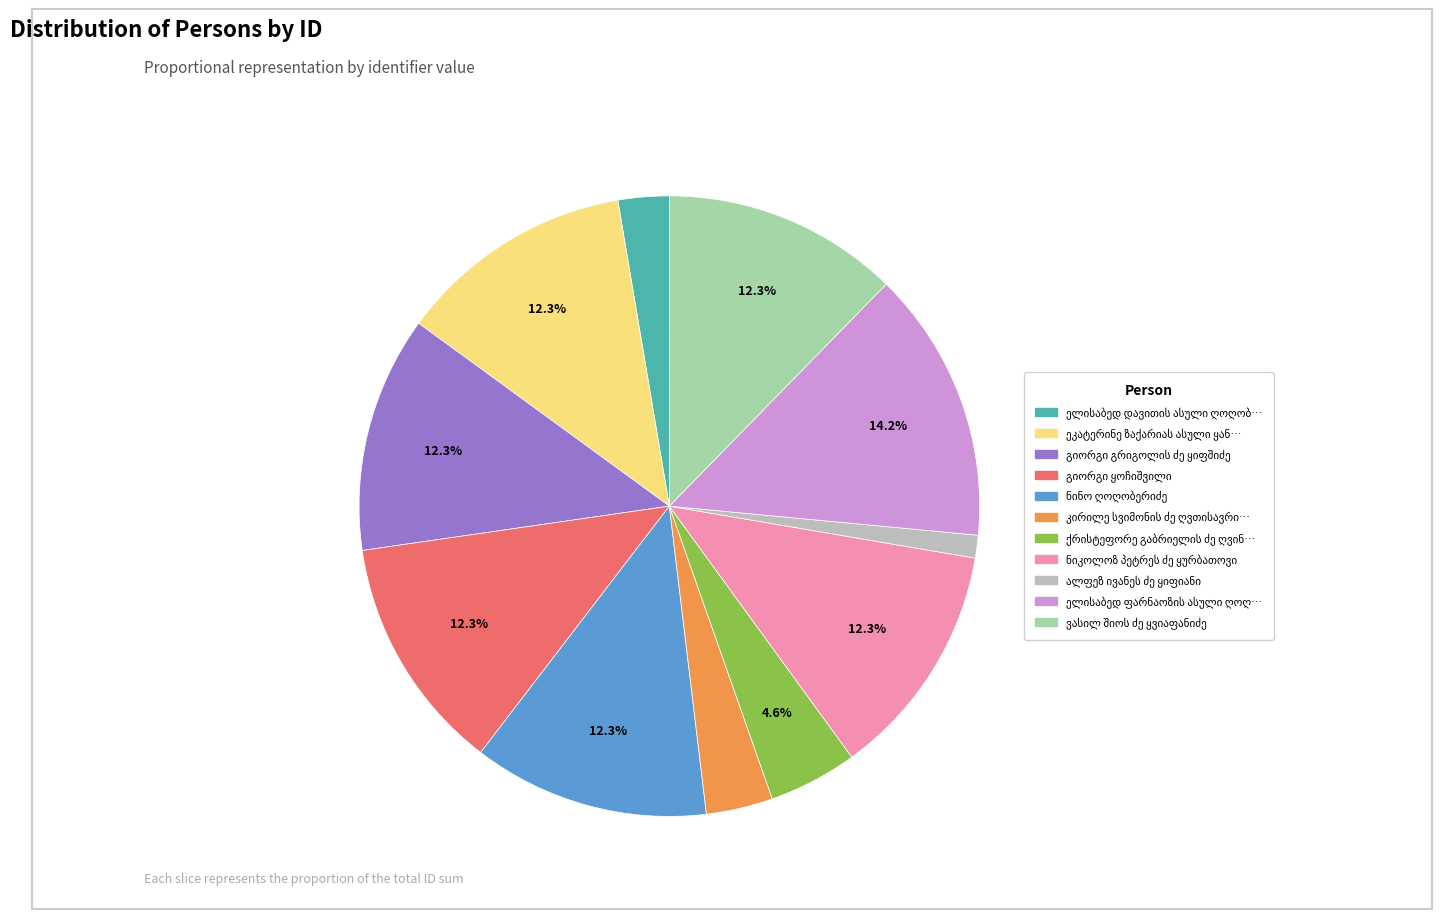

To the nearest percent, what is the difference between the largest and smallest slice percentages?

13%